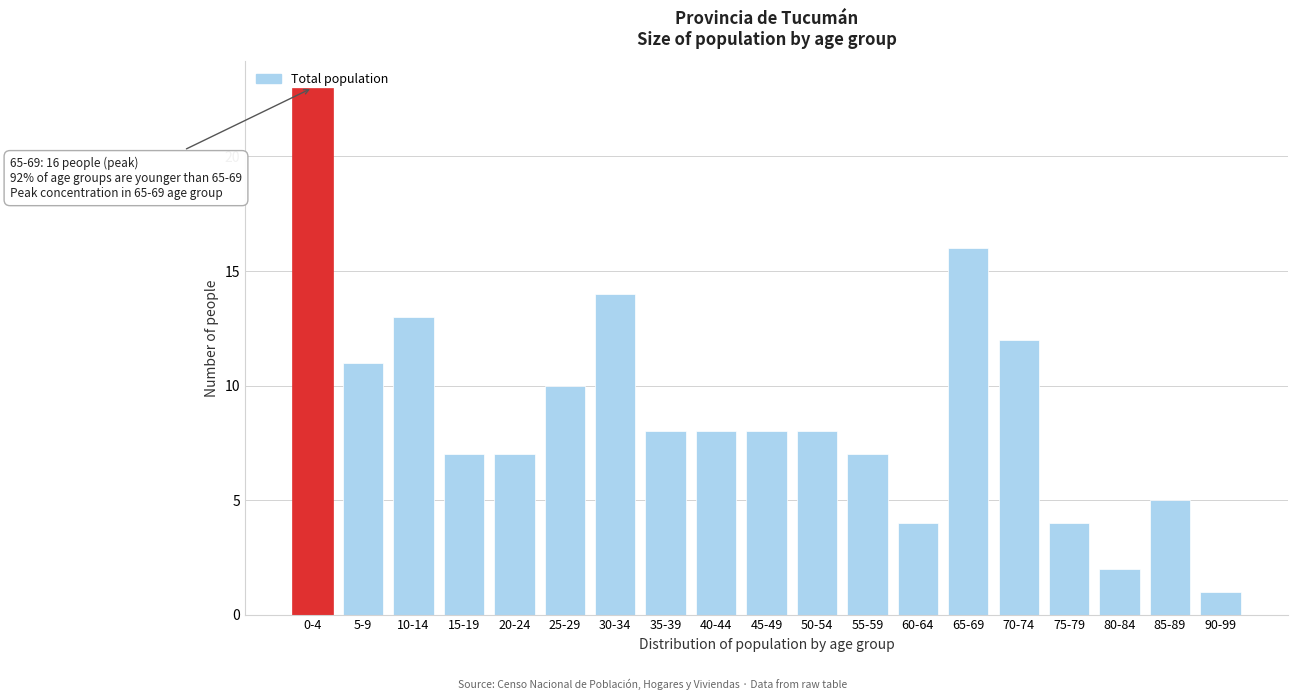

Which has a higher value, 45-49 or 10-14?

10-14